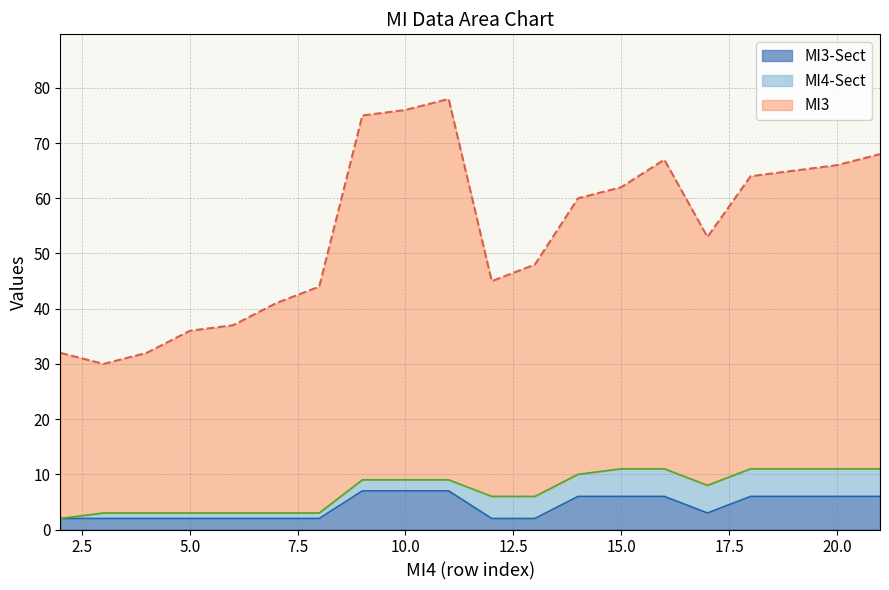

True or false: MI3 and MI3-Sect intersect in this chart.

False